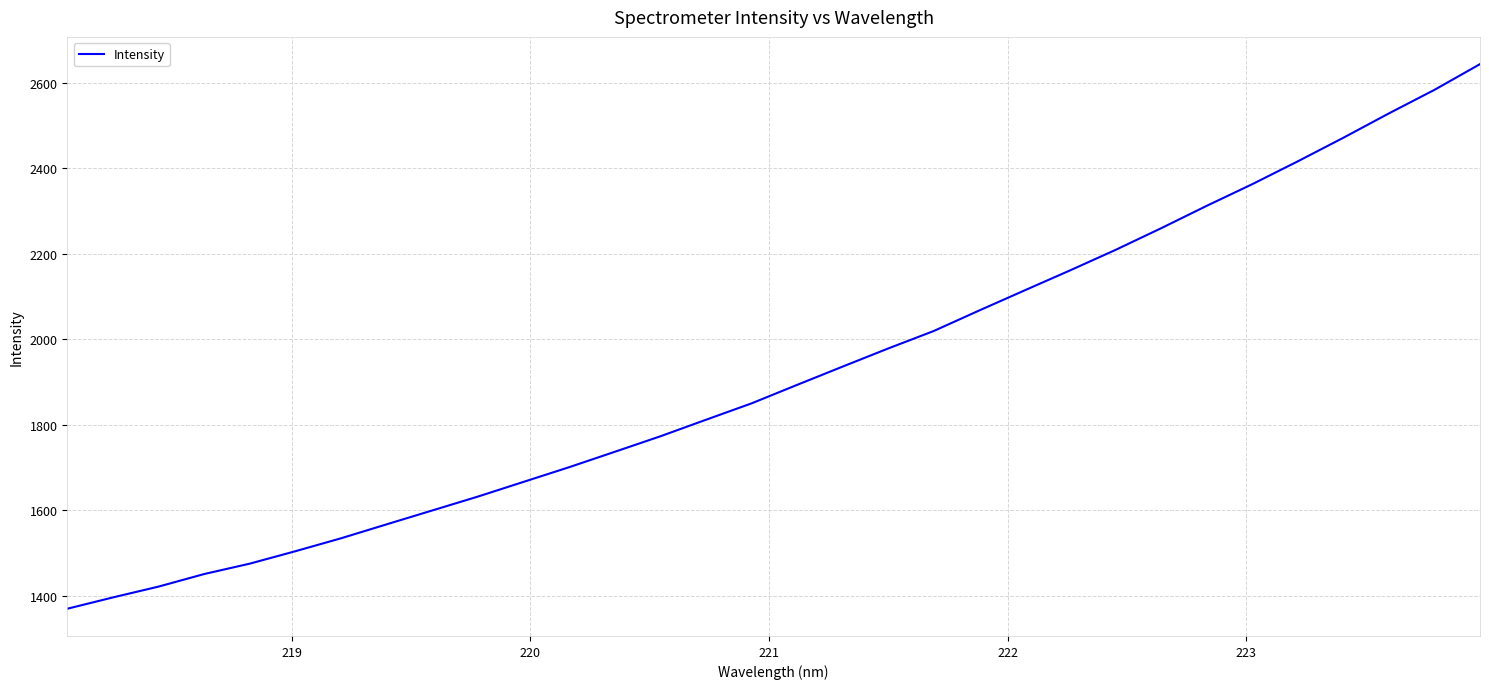

What is the maximum value shown in the chart?

2644.3